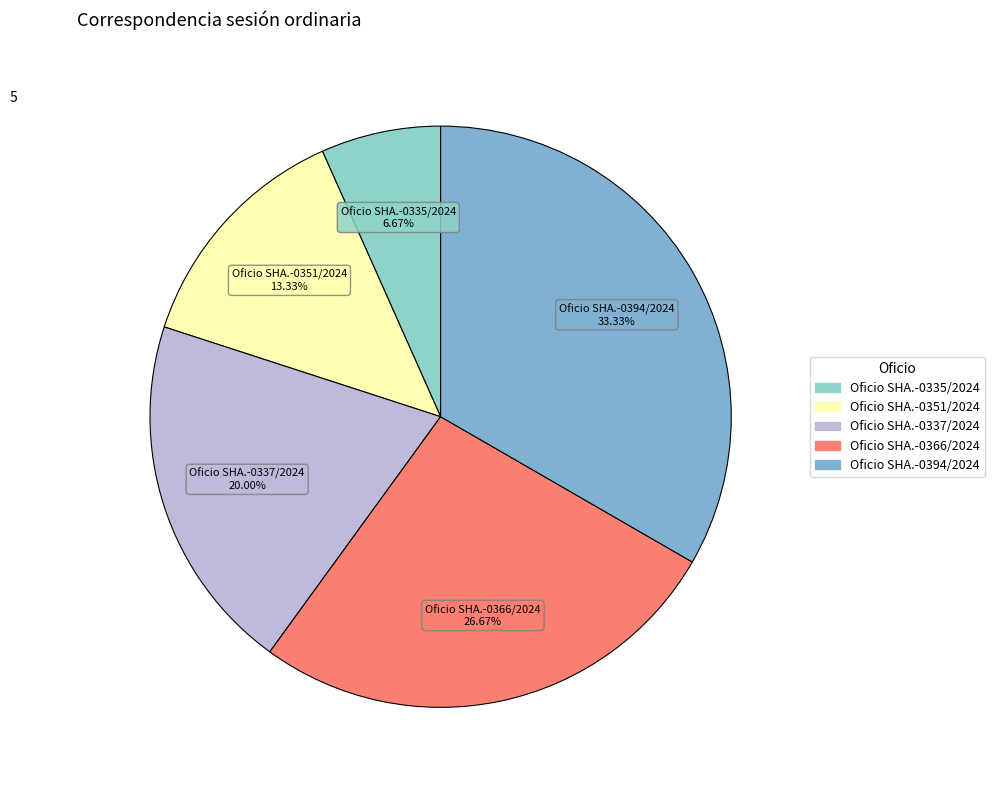

Rank the categories by value from highest to lowest.

Oficio SHA.-0394/2024, Oficio SHA.-0366/2024, Oficio SHA.-0337/2024, Oficio SHA.-0351/2024, Oficio SHA.-0335/2024